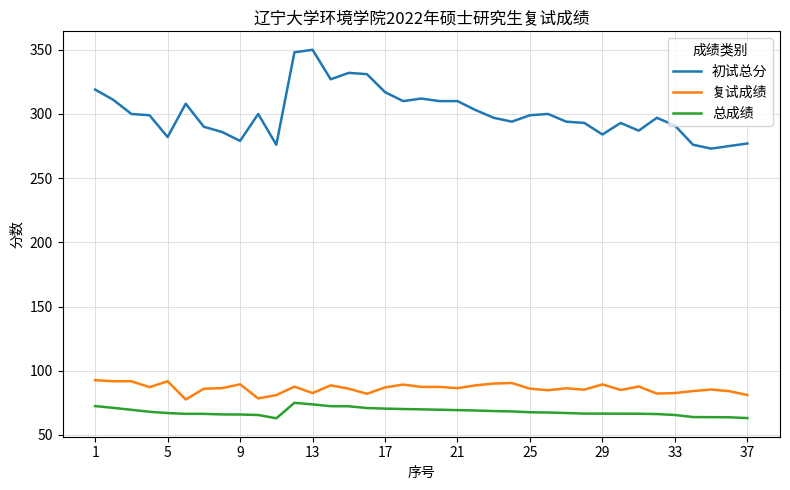

Which series has the widest spread of values?

初试总分